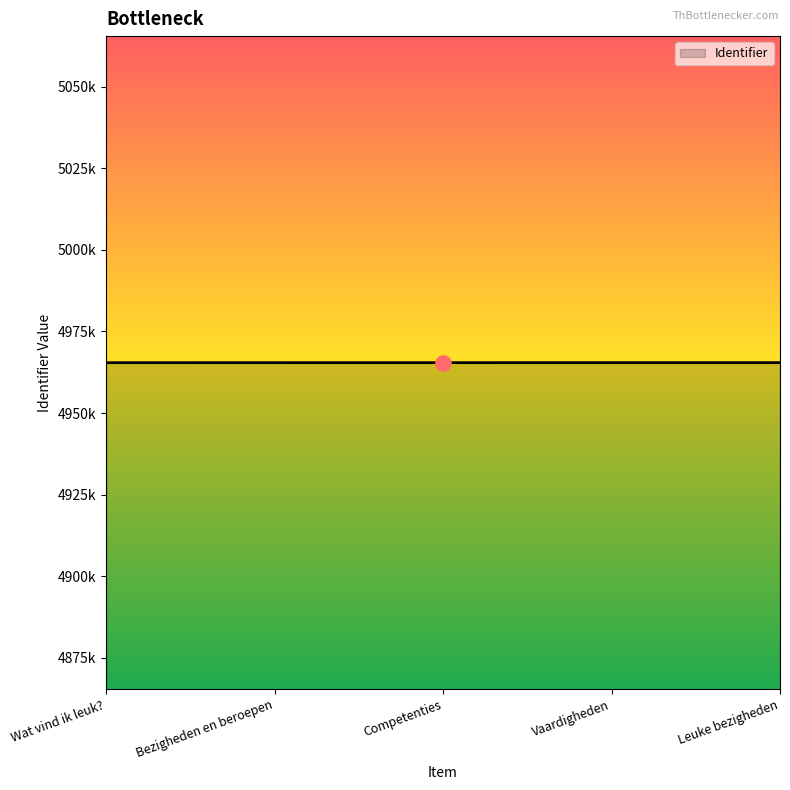

Does the chart have visible grid lines?

No